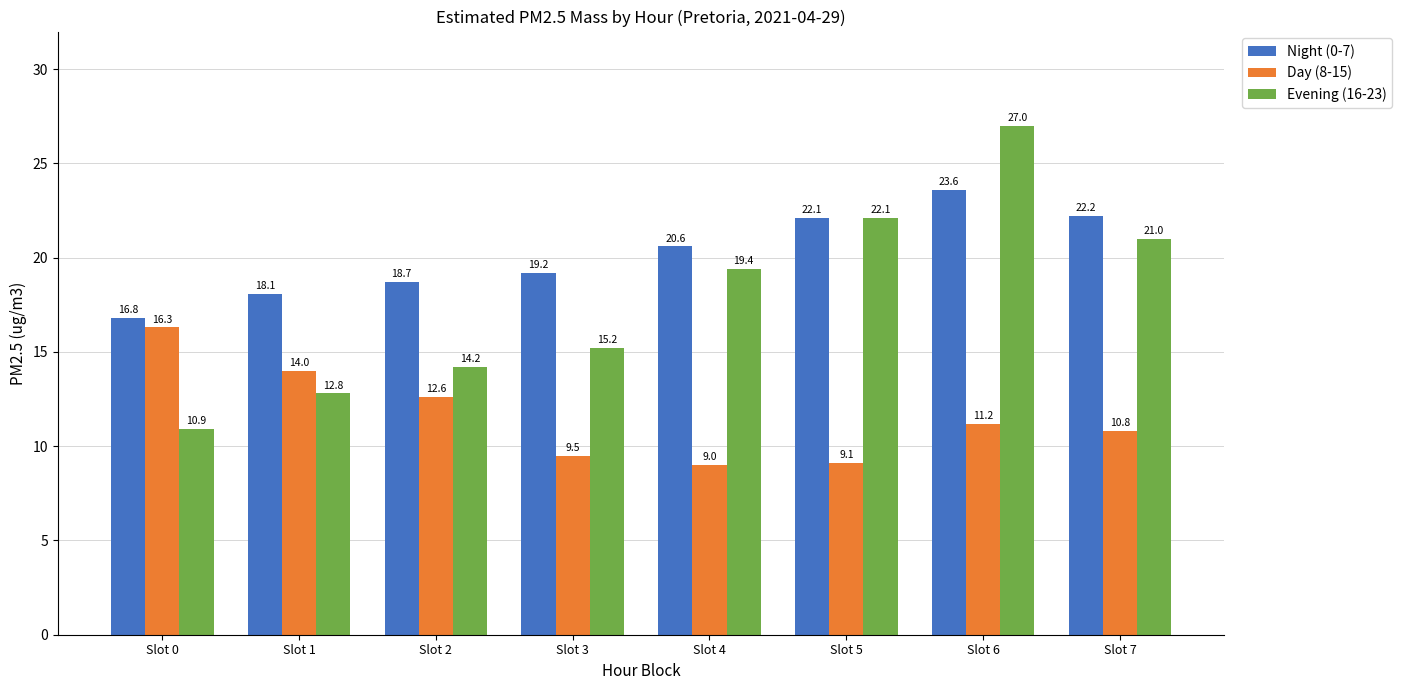

At Slot 6, list the series in order from largest to smallest.

Evening (16-23), Night (0-7), Day (8-15)